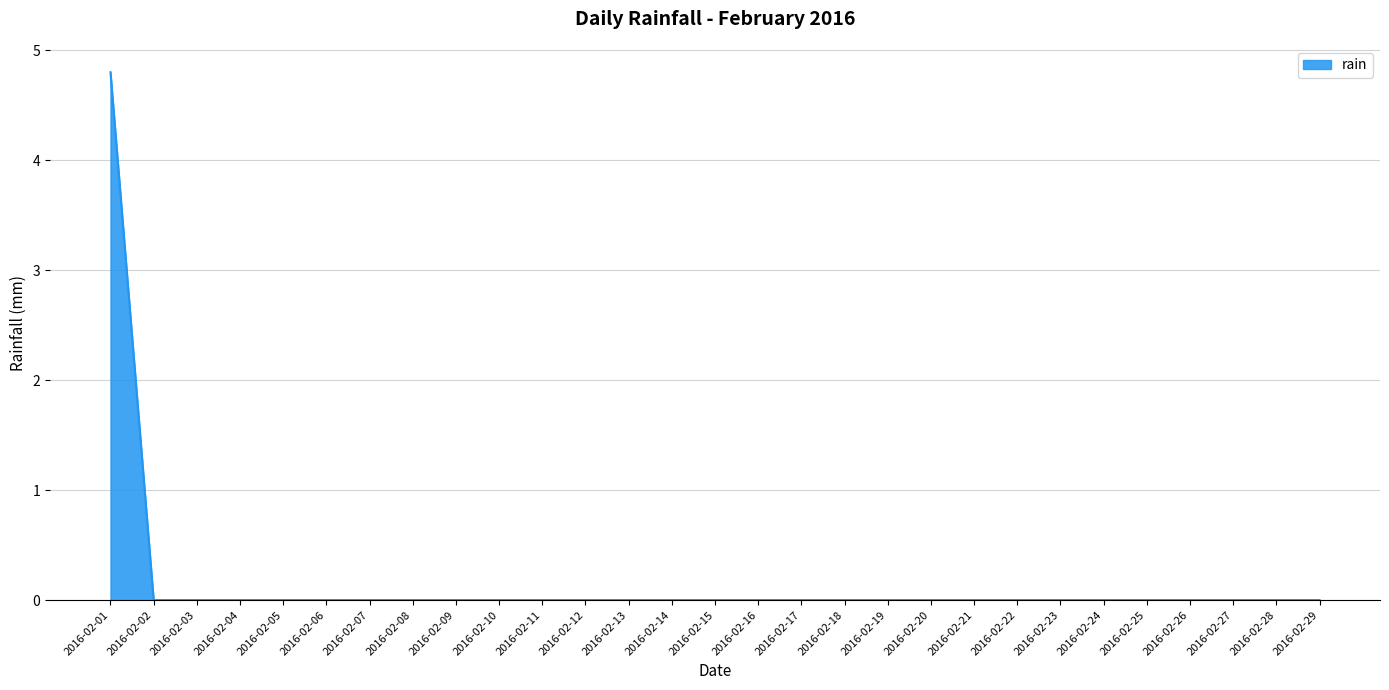

How many lines are shown in the chart?

1